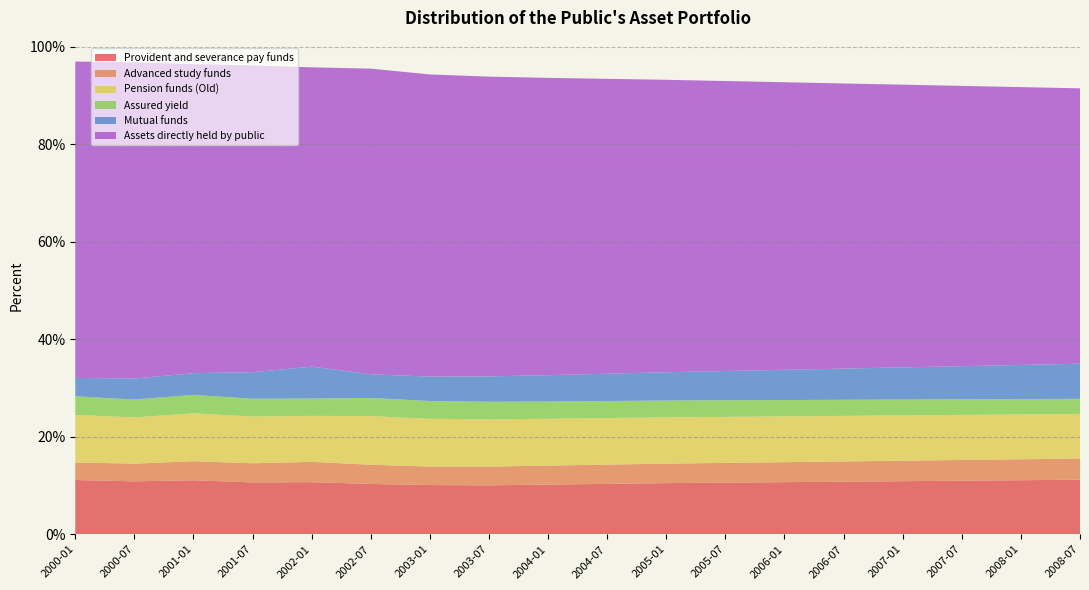

Reading right to left, extract all data points from this chart.

Provident and severance pay funds: 2008-07=11.2	2008-01=11.1	2007-07=11.0	2007-01=10.9	2006-07=10.8	2006-01=10.7	2005-07=10.6	2005-01=10.5	2004-07=10.3	2004-01=10.2	2003-07=10.1	2003-01=10.1	2002-07=10.3	2002-01=10.7	2001-07=10.7	2001-01=11.1	2000-07=10.9	2000-01=11.1
Advanced study funds: 2008-07=4.3	2008-01=4.3	2007-07=4.2	2007-01=4.2	2006-07=4.2	2006-01=4.1	2005-07=4.0	2005-01=4.0	2004-07=4.0	2004-01=3.9	2003-07=3.9	2003-01=3.8	2002-07=3.9	2002-01=4.2	2001-07=3.9	2001-01=3.9	2000-07=3.6	2000-01=3.6
Pension funds (Old): 2008-07=9.2	2008-01=9.2	2007-07=9.2	2007-01=9.3	2006-07=9.3	2006-01=9.4	2005-07=9.4	2005-01=9.5	2004-07=9.6	2004-01=9.6	2003-07=9.7	2003-01=9.8	2002-07=10.0	2002-01=9.4	2001-07=9.6	2001-01=9.8	2000-07=9.5	2000-01=9.8
Assured yield: 2008-07=3.1	2008-01=3.1	2007-07=3.2	2007-01=3.2	2006-07=3.3	2006-01=3.4	2005-07=3.4	2005-01=3.5	2004-07=3.5	2004-01=3.5	2003-07=3.6	2003-01=3.6	2002-07=3.7	2002-01=3.6	2001-07=3.7	2001-01=3.8	2000-07=3.7	2000-01=3.8
Mutual funds: 2008-07=7.2	2008-01=7.0	2007-07=6.8	2007-01=6.6	2006-07=6.4	2006-01=6.2	2005-07=6.0	2005-01=5.8	2004-07=5.6	2004-01=5.4	2003-07=5.2	2003-01=5.0	2002-07=4.9	2002-01=6.5	2001-07=5.4	2001-01=4.5	2000-07=4.3	2000-01=3.8
Assets directly held by public: 2008-07=56.5	2008-01=57.0	2007-07=57.5	2007-01=58.0	2006-07=58.5	2006-01=59.0	2005-07=59.5	2005-01=60.0	2004-07=60.5	2004-01=61.0	2003-07=61.5	2003-01=62.0	2002-07=62.7	2002-01=61.4	2001-07=62.9	2001-01=63.4	2000-07=64.9	2000-01=64.9